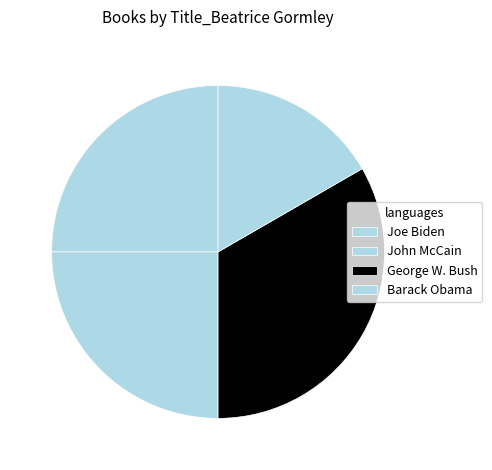

Is there a majority slice in this chart?

No